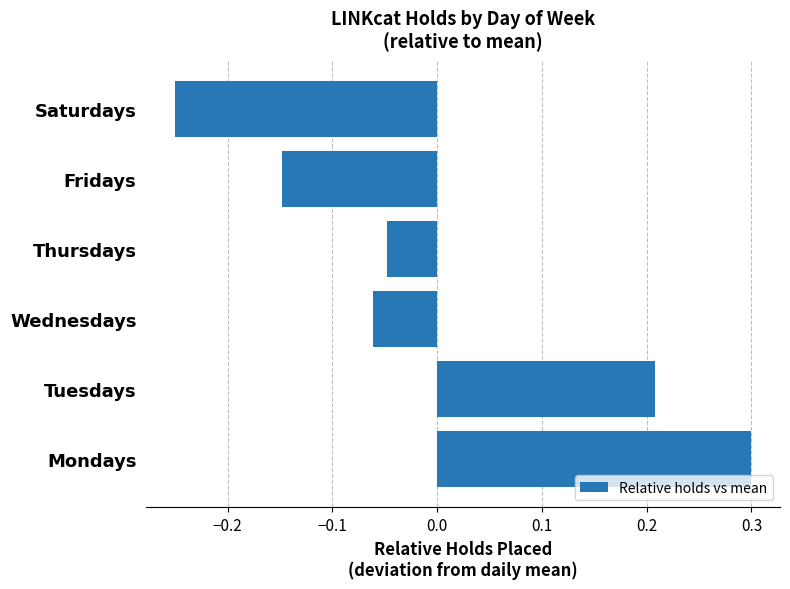

How many positive values are there?

2